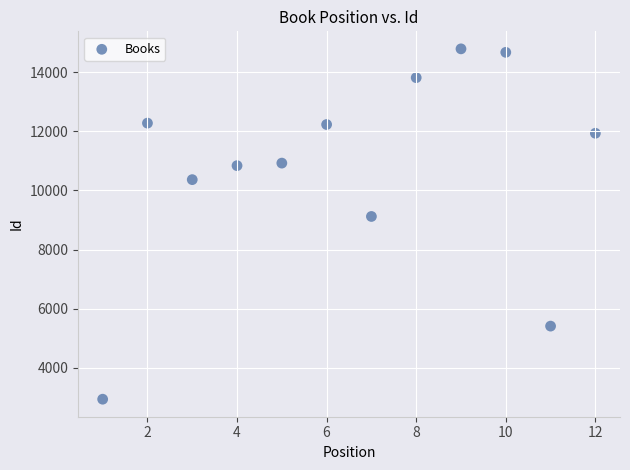

What Y value in the scatter plot is closest to 8863?

9119